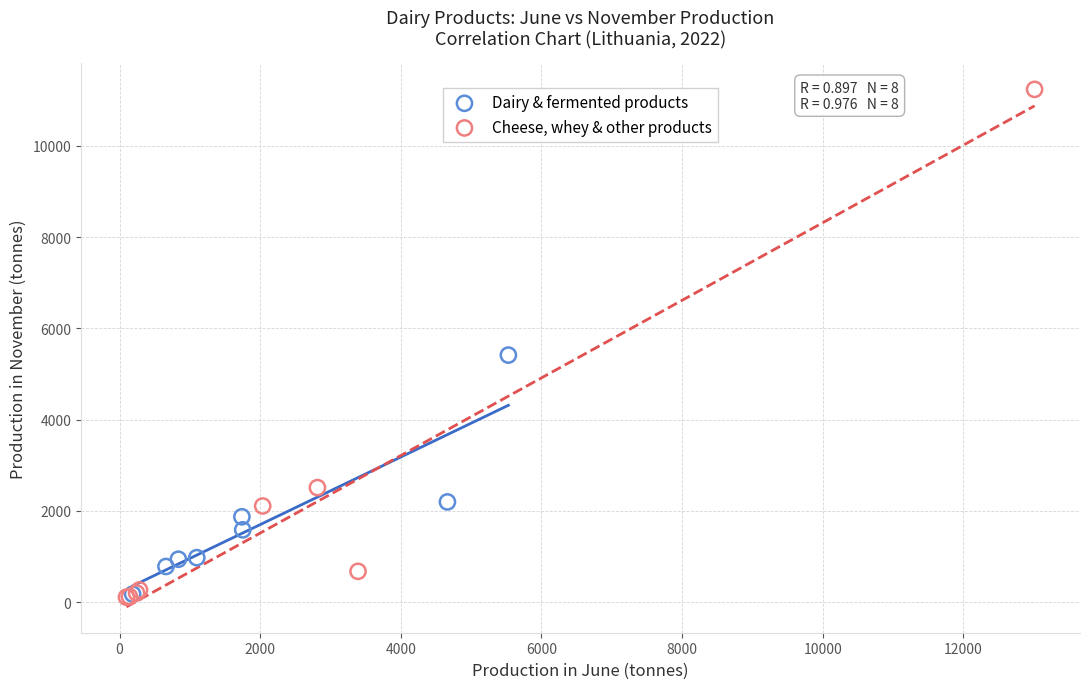

Which series contains the highest Y value?

Cheese, whey & other products